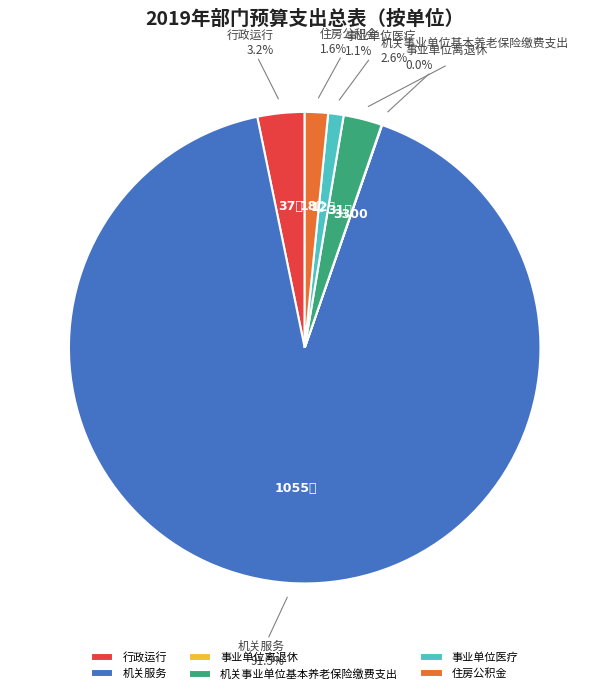

Is there a majority slice in this chart?

Yes